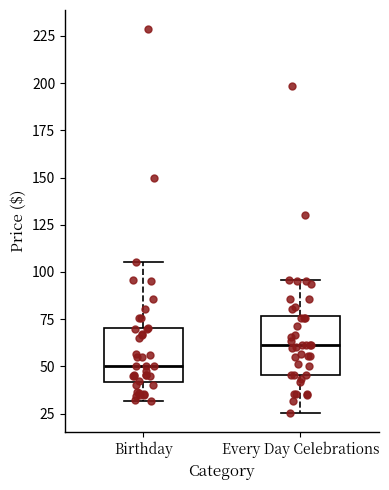

Where does the upper whisker of the box for Every Day Celebrations end on the y-axis? The values are not printed on the chart, so give them approximately, as read against the axis.

95